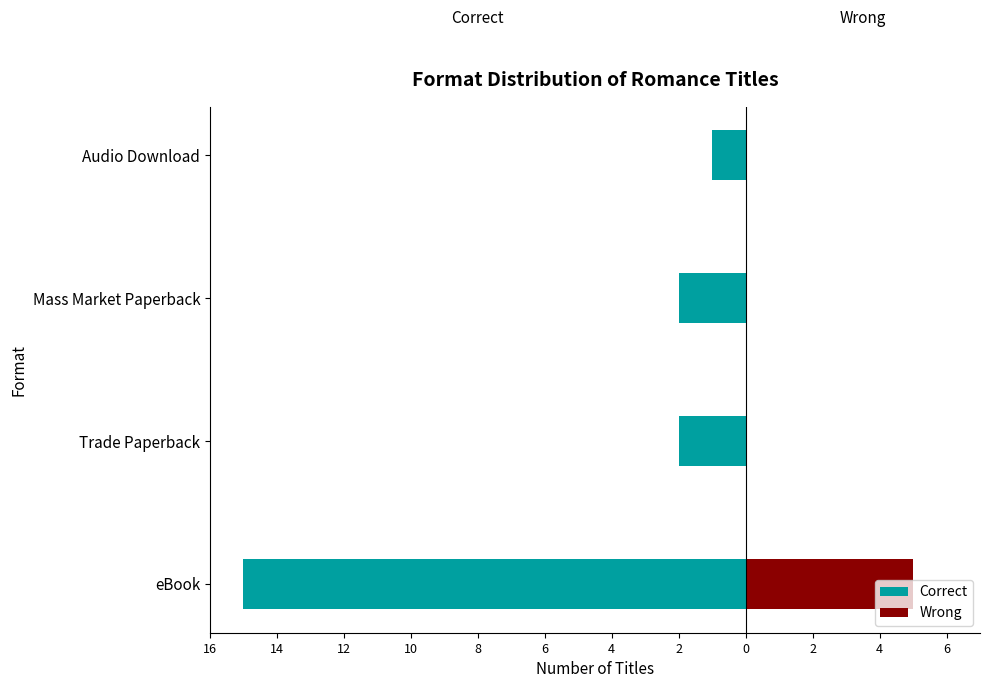

List the series in order of their overall mean, lowest first.

Correct, Wrong